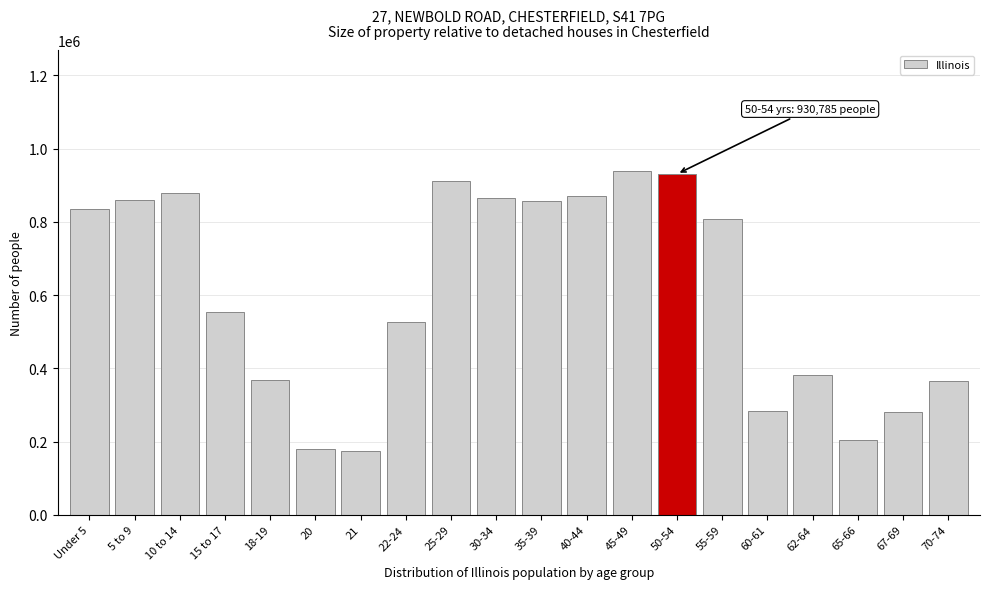

Is it true that the value at 40-44 is 418590?

False